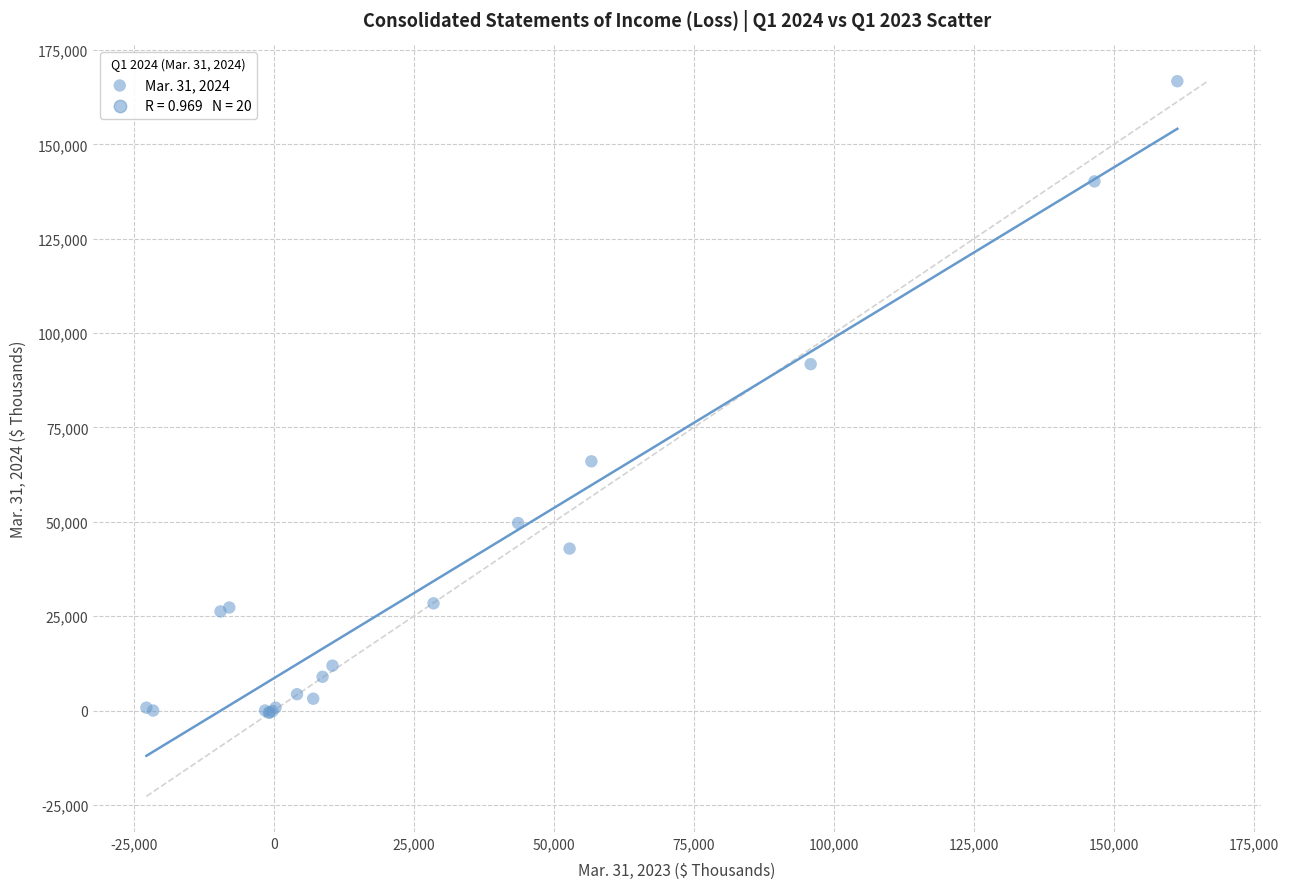

What Y value in the scatter plot is closest to 83076?

91776